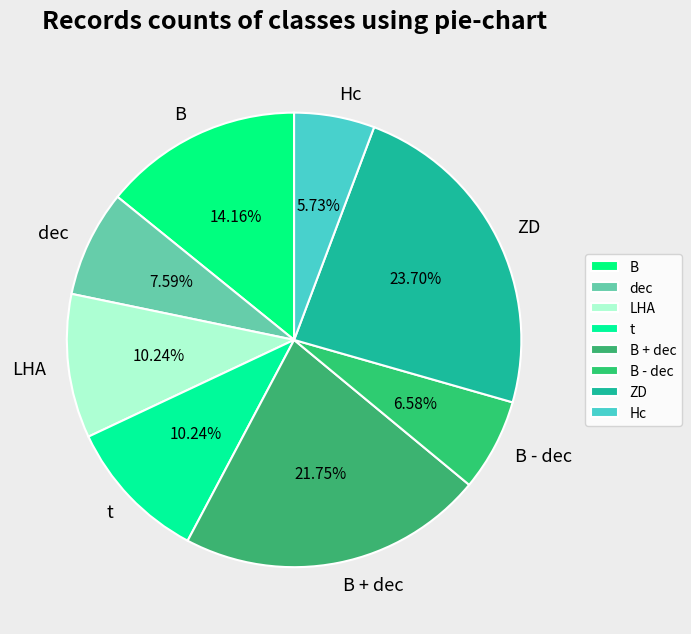

Does dec represent more than half of the total?

No